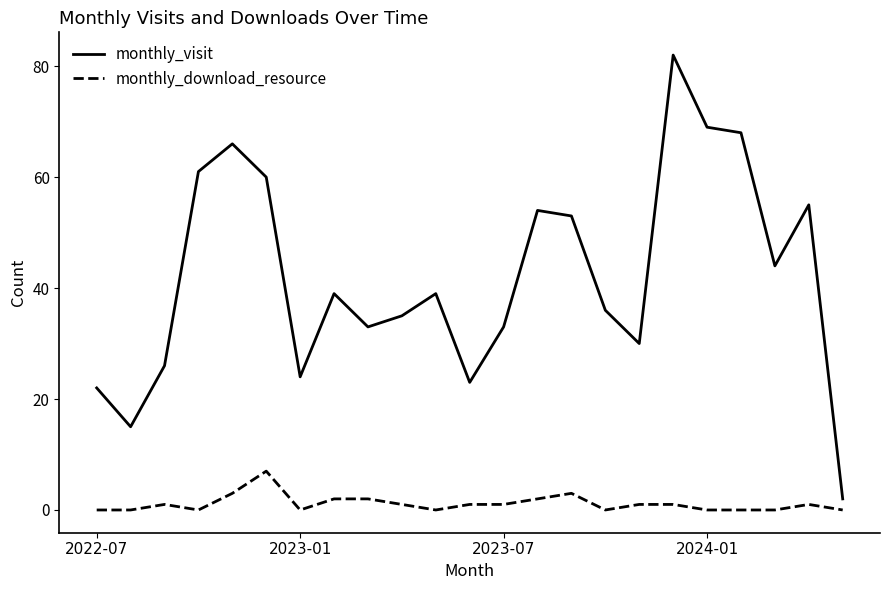

Which series has the largest total across all categories?

monthly_visit